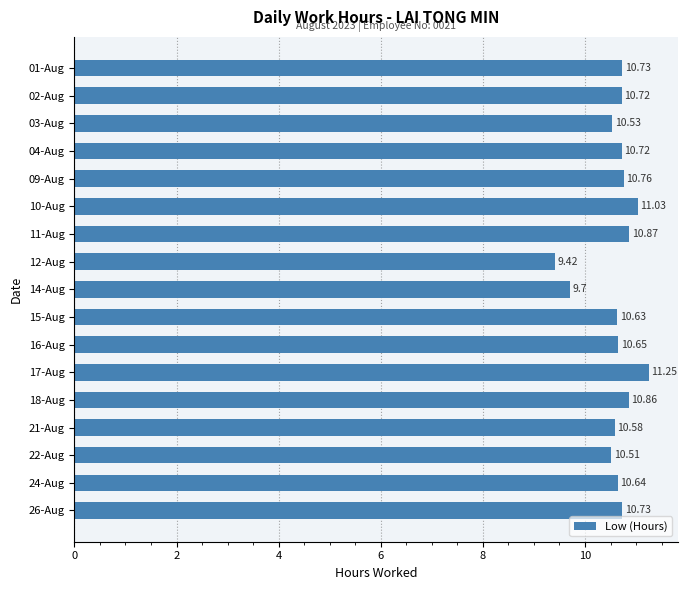

What is the change in value from 16-Aug to 26-Aug?

+0.1